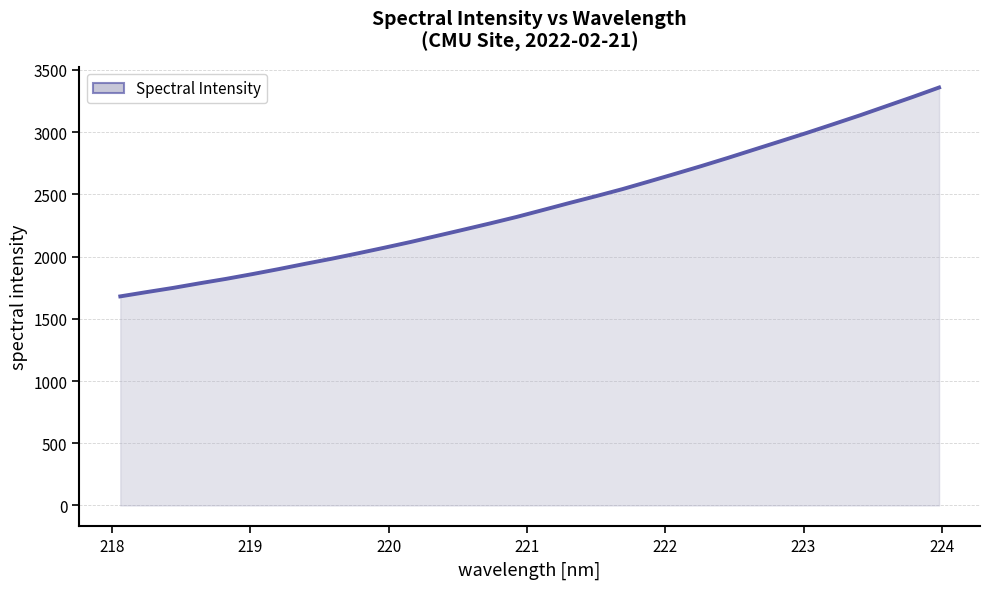

What is the difference between the maximum and minimum values?

1678.6